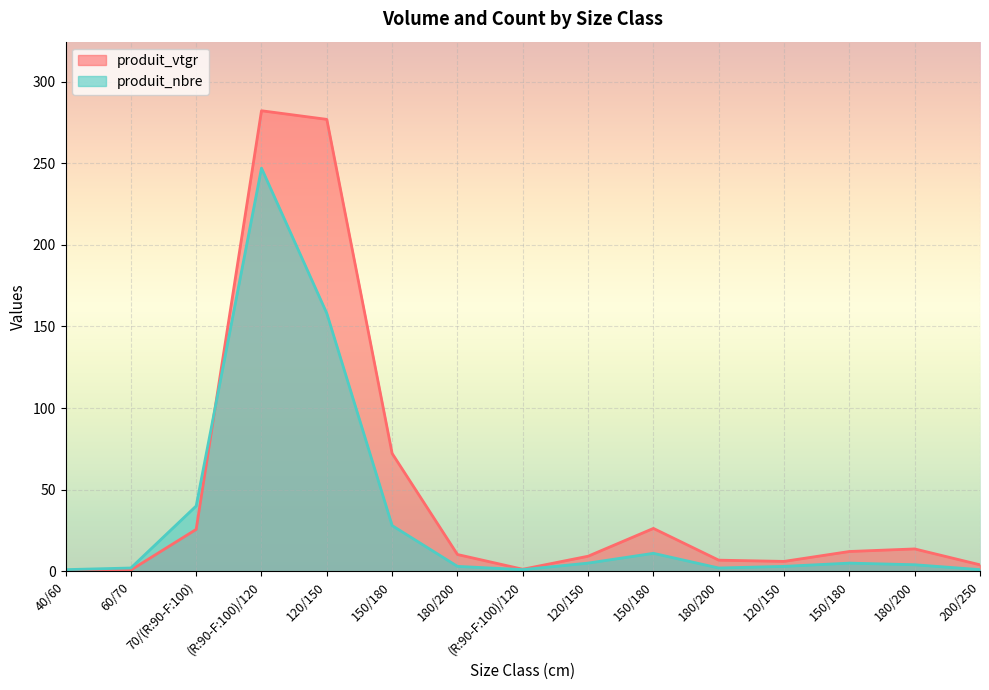

What are all the series names shown in the legend?

produit_vtgr, produit_nbre